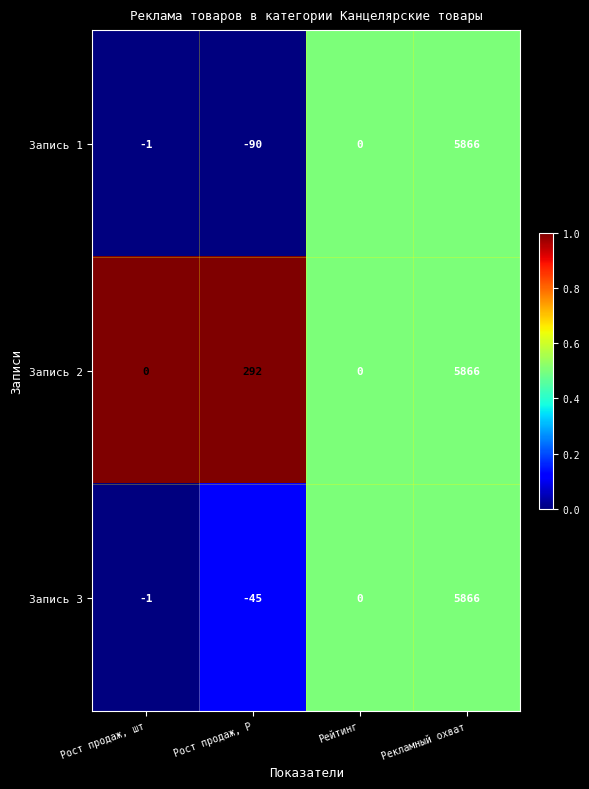

Which series has the largest total across all categories?

Запись 2